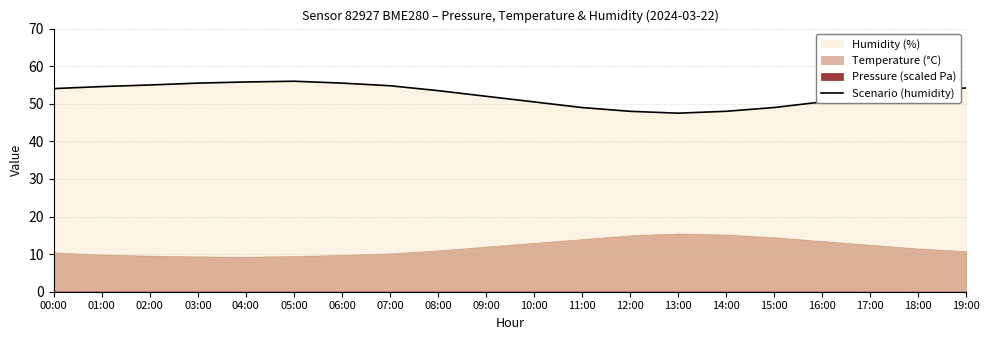

Reading right to left, extract all data points from this chart.

54.2	53.5	52.0	50.5	49.0	48.0	47.5	48.0	49.0	50.5	52.0	53.5	54.8	55.5	56.0	55.8	55.5	55.0	54.6	54.0